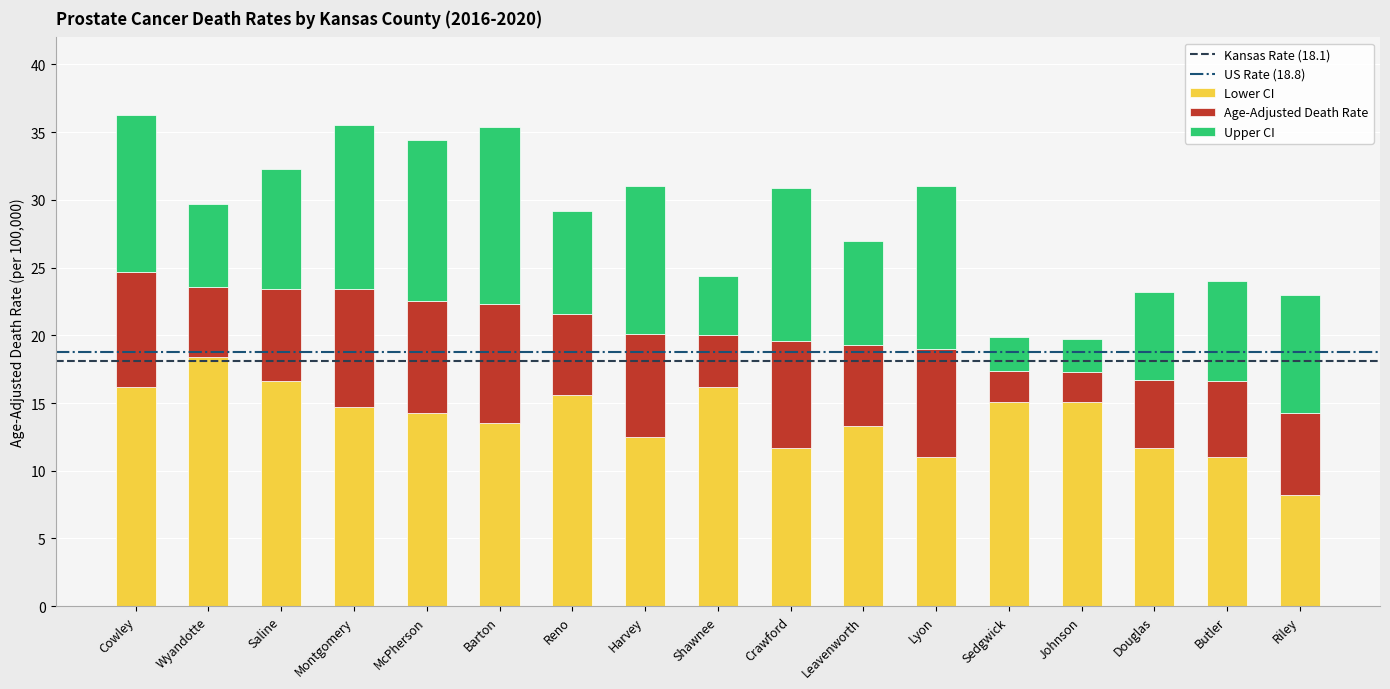

How many bars are there in total?

17